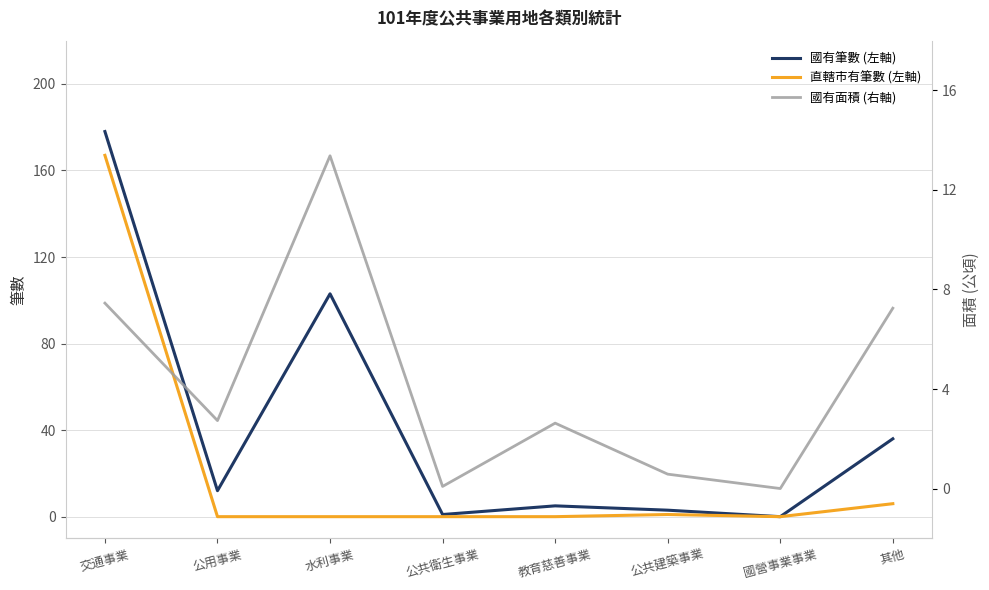

Which category has the highest value across all series?

交通事業